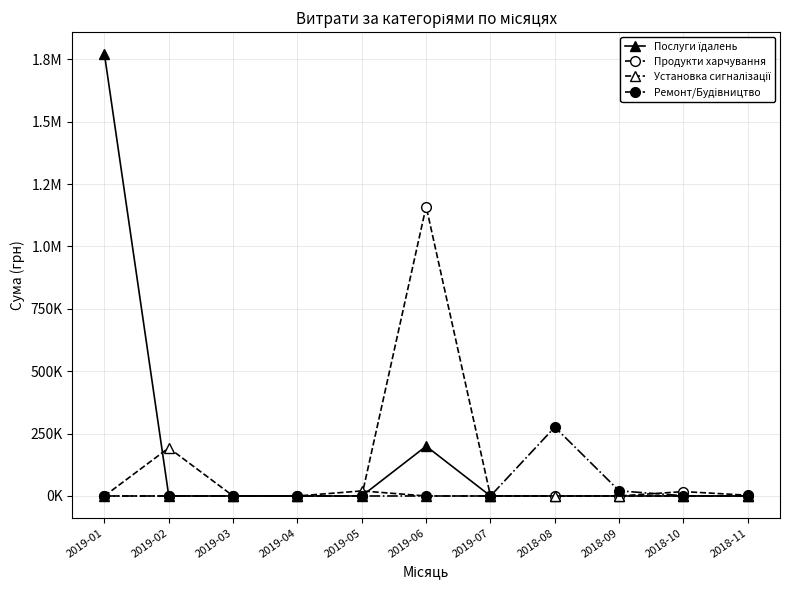

Is this an area chart (filled region under the line)?

No